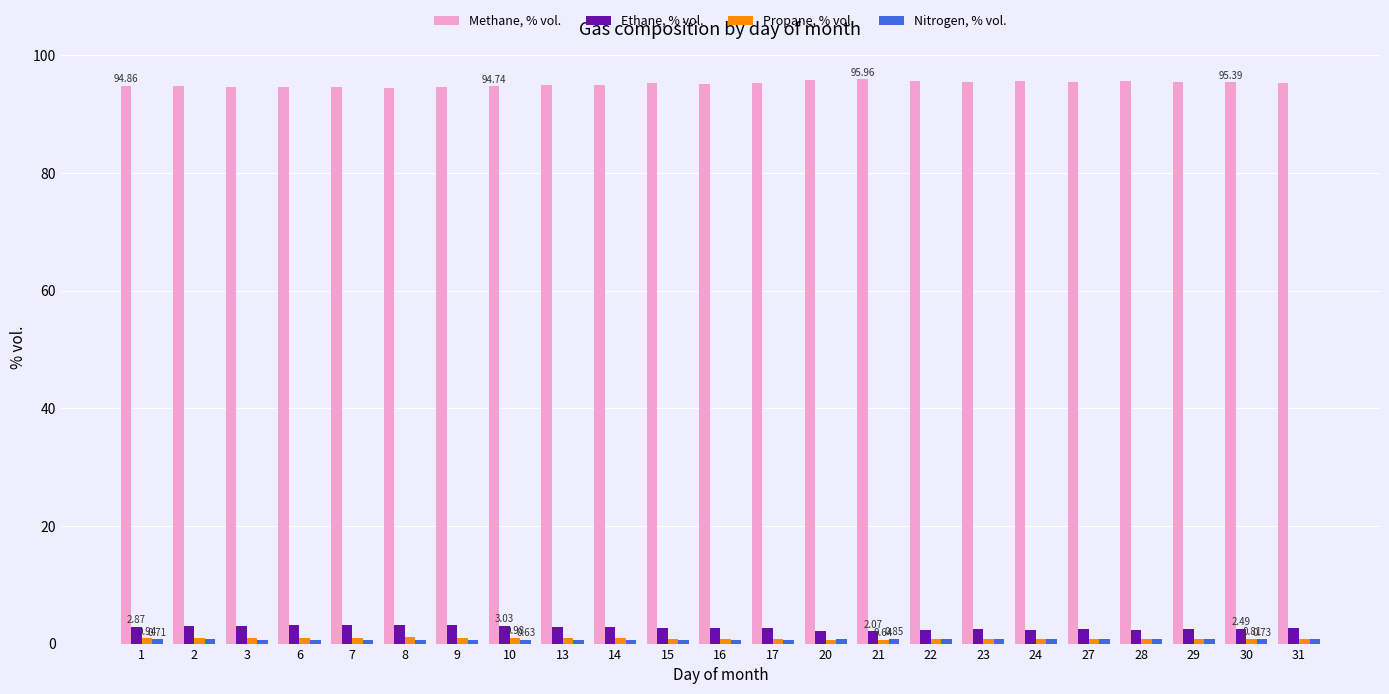

What is the spread (max minus min) of values at 3?

93.9